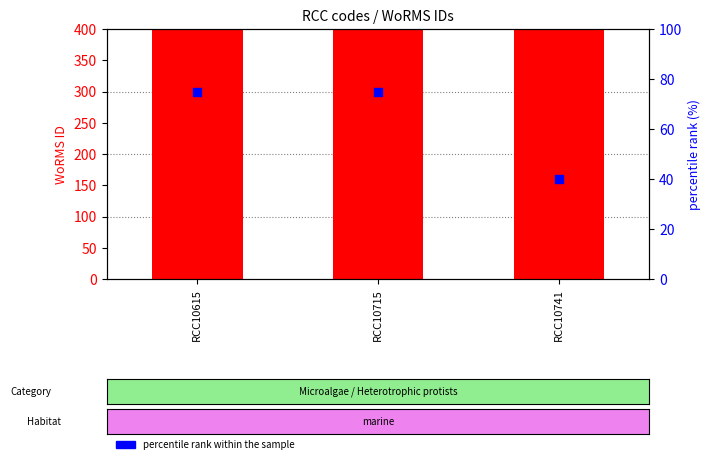

Is the value of WoRMS ID at RCC10741 greater than the value of percentile rank within the sample at RCC10615?

Yes